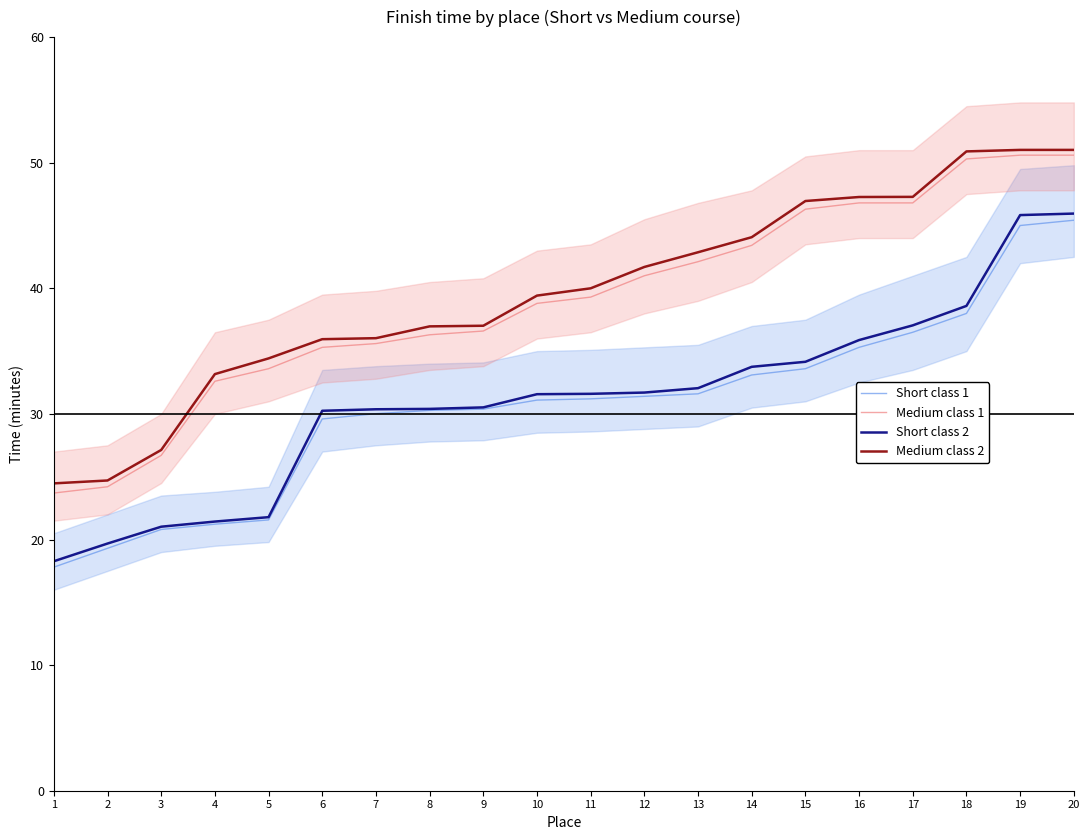

How many lines are shown in the chart?

4